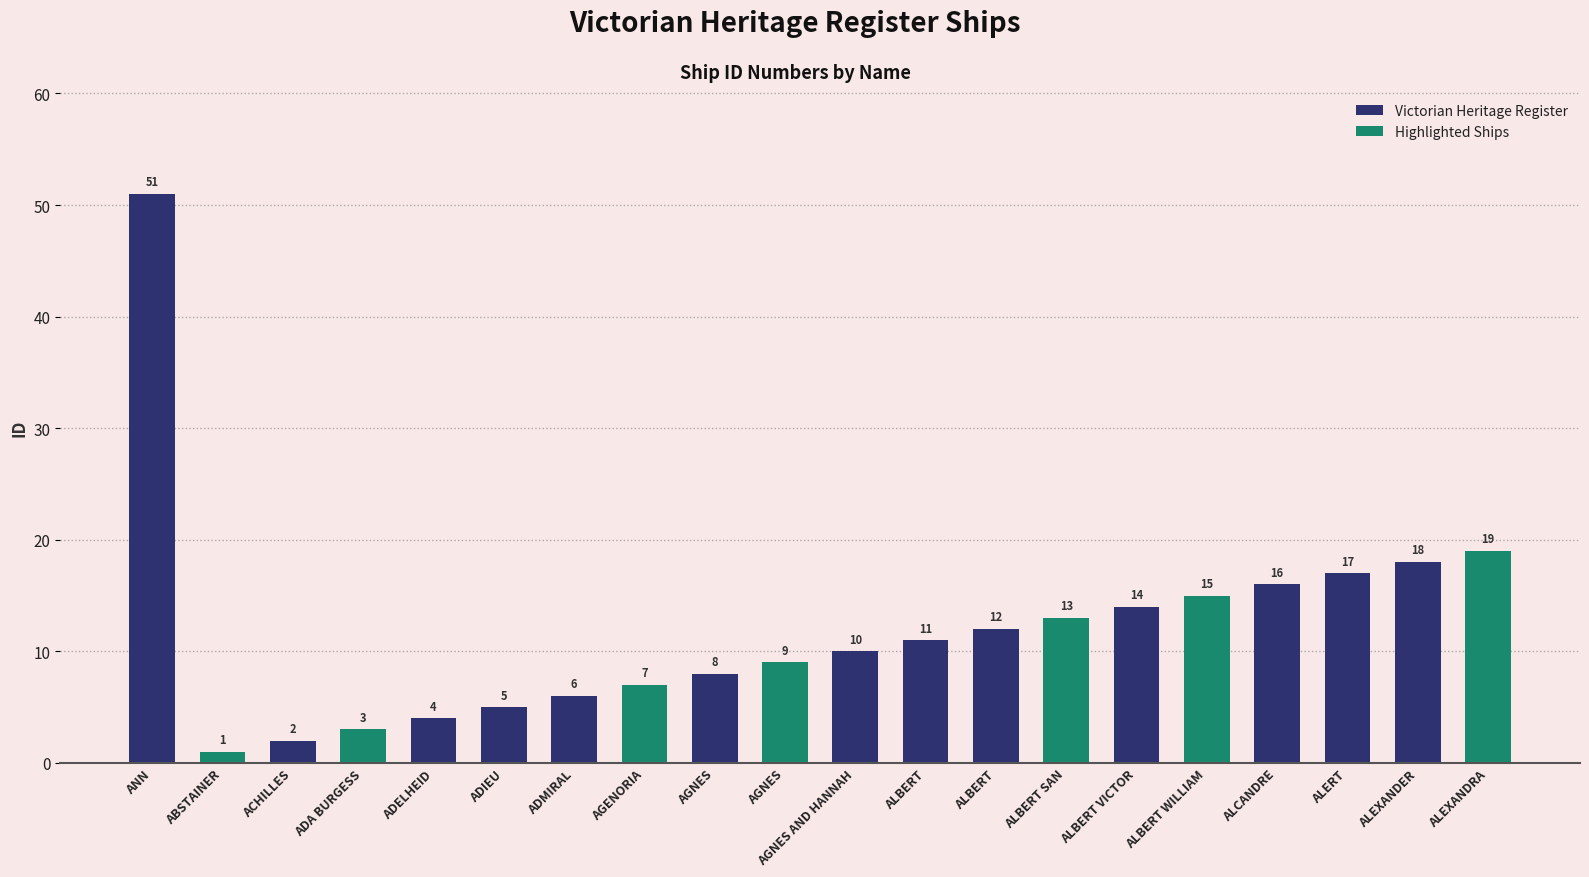

What is the greatest value displayed?

51